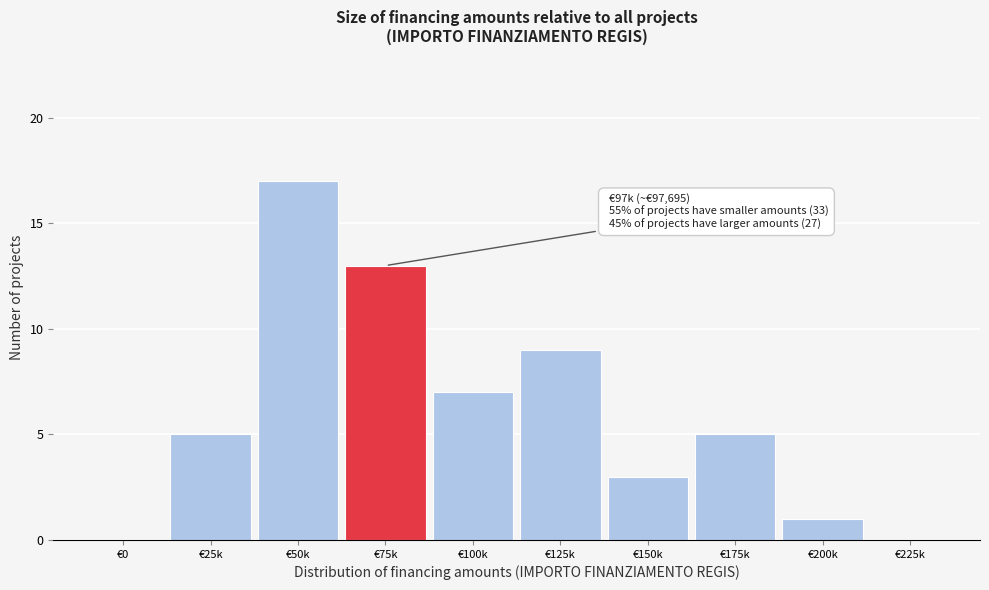

Reading left to right, extract all data points from this chart.

€0=0	€25k=5	€50k=17	€75k=13	€100k=7	€125k=9	€150k=3	€175k=5	€200k=1	€225k=0